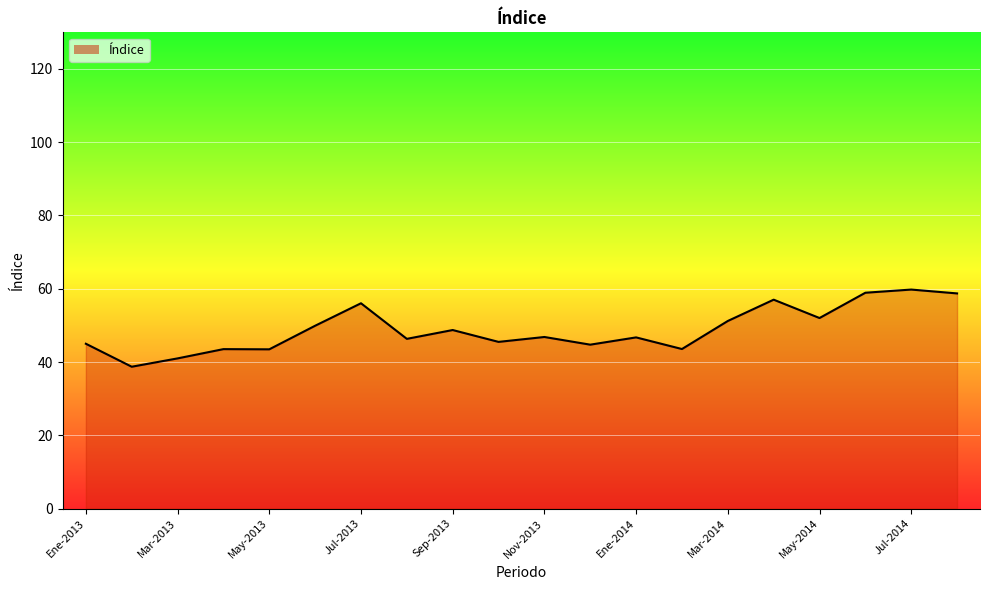

What is the minimum value shown in the chart?

38.7